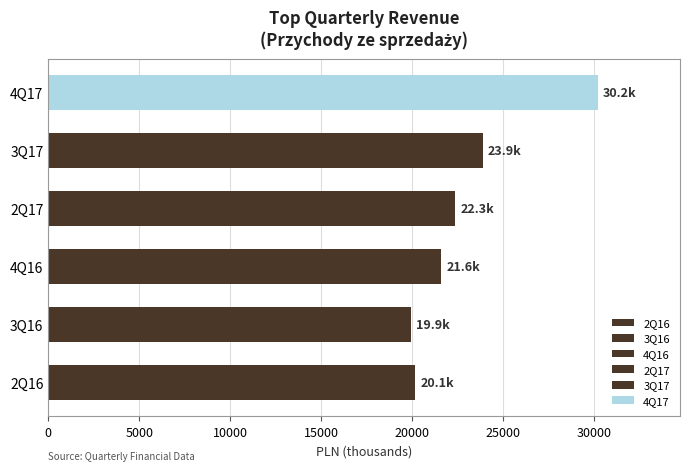

Is it true that 2Q16 equals 966.6 at Pozostałe przychody operacyjne?

False